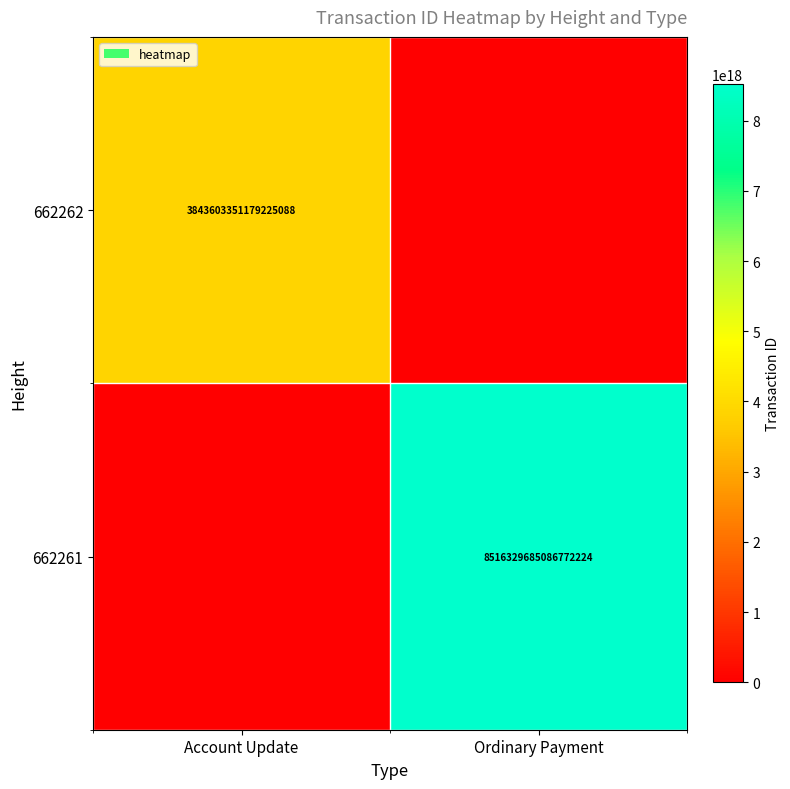

Is it true that 662261 equals 14065184463304290304 at Ordinary Payment?

False